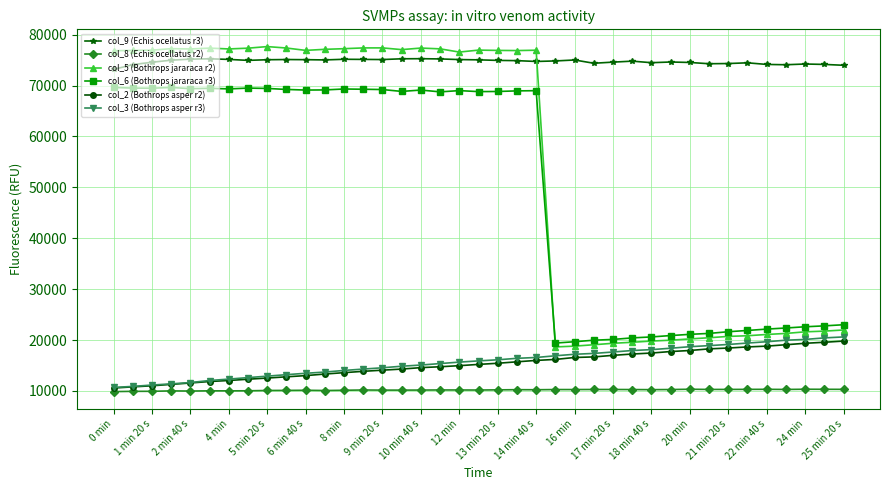

What is the value of the col_8 (Echis ocellatus r2) point at the 31st from the left?

10336